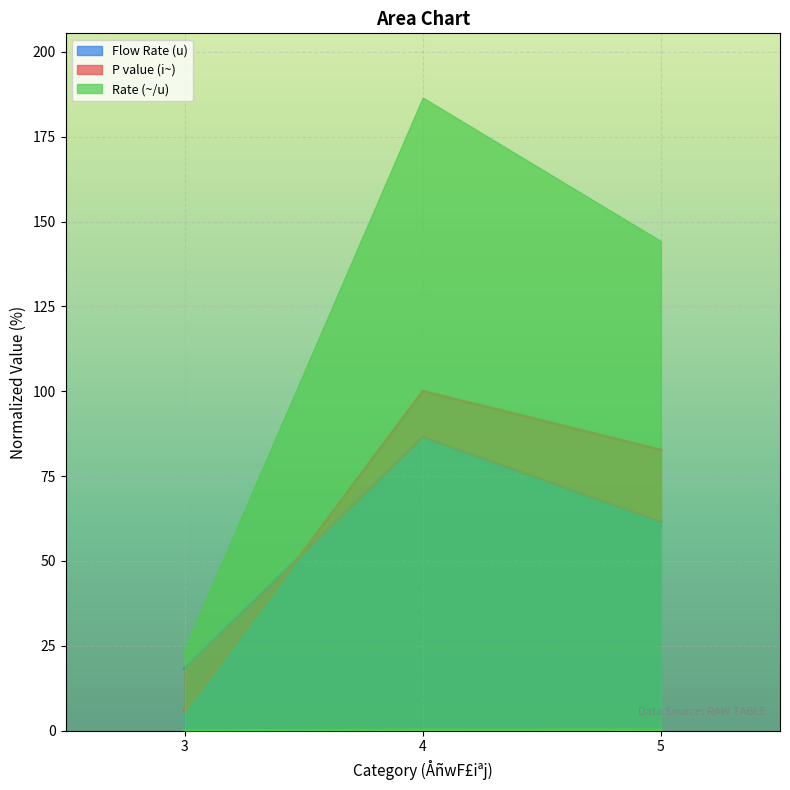

The value of Flow Rate (u) at 5 is 85.6. True or false?

False